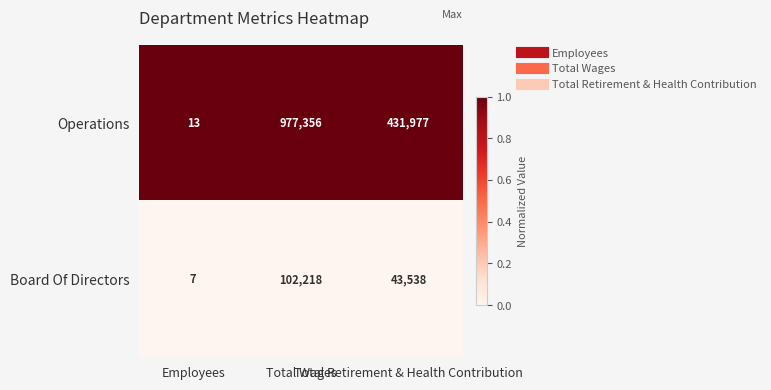

What is the spread (max minus min) of values at Total Wages?

875138